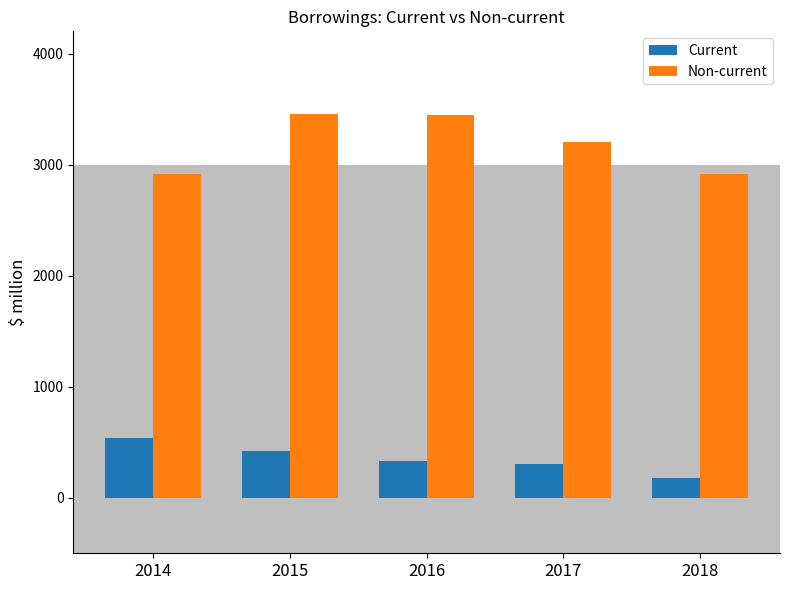

Which category has the lowest value across all series?

2018